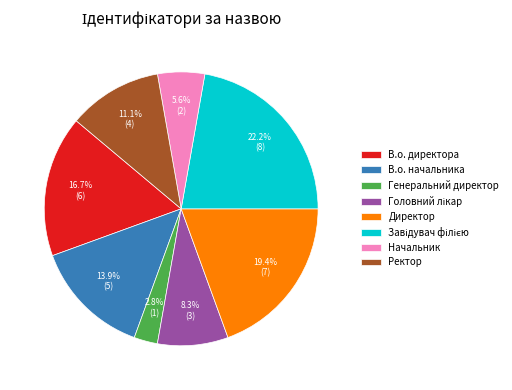

True or false: В.о. директора accounts for 17% of the total.

True